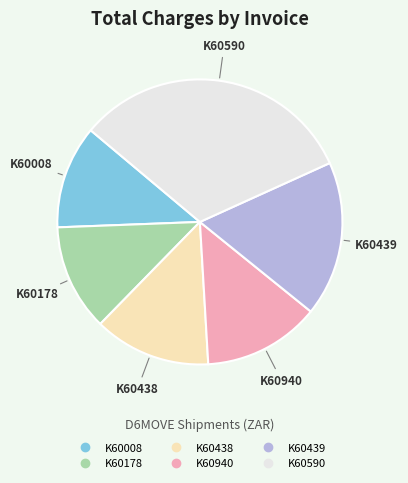

How many slices are in this pie chart?

6